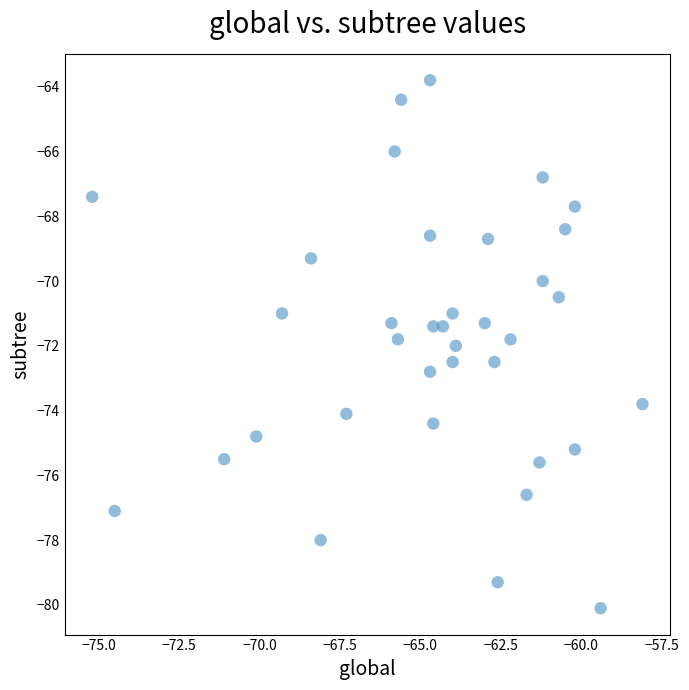

What is the range of Y values (max minus min)?

16.3